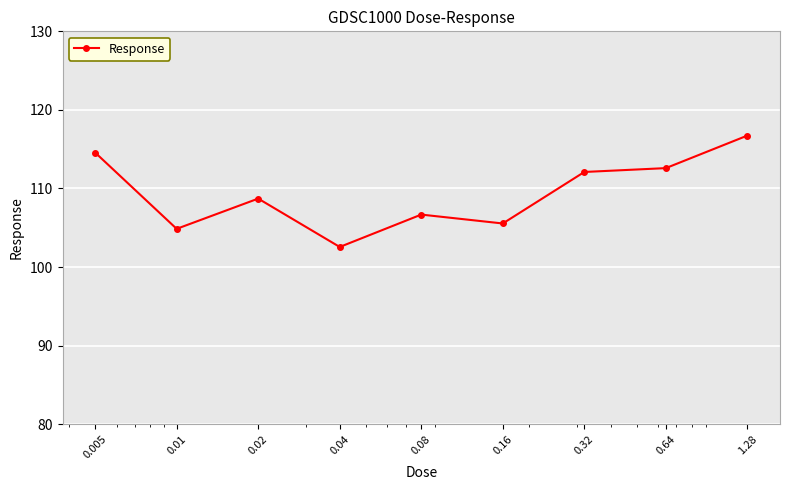

True or false: there are more than 0 points higher than both neighbors.

True